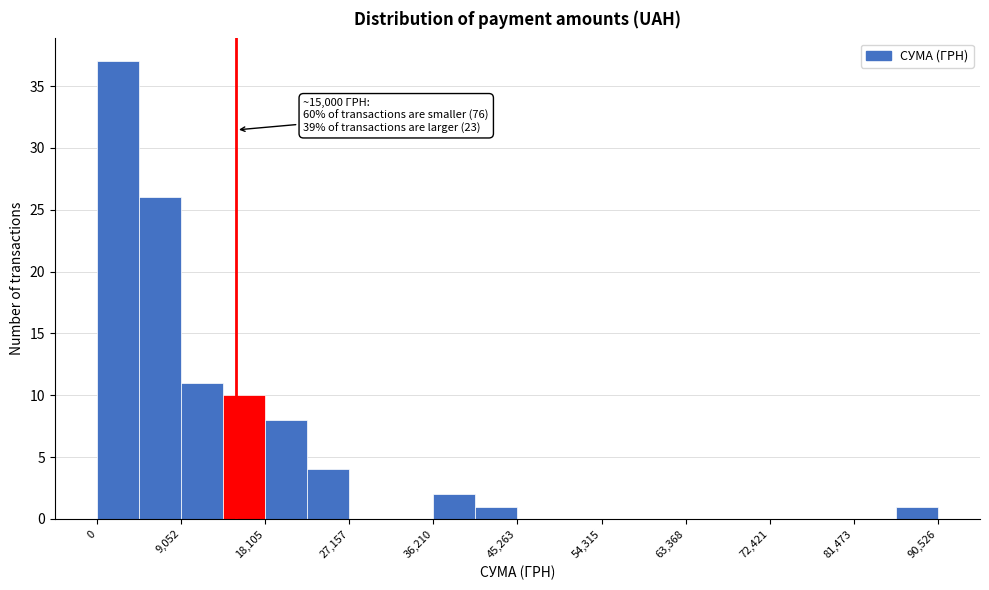

Which range on the x-axis has the tallest bar?

0 to 5000